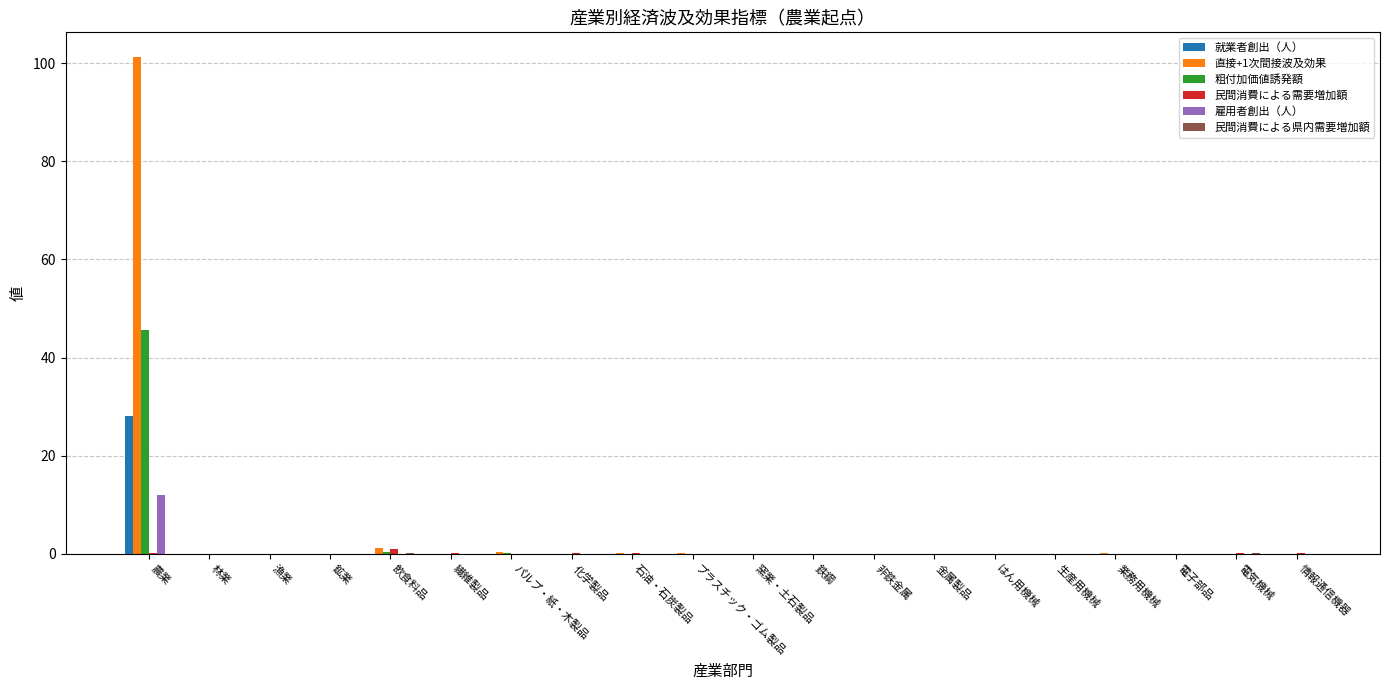

True or false: 雇用者創出（人） has a value of 6.2 at 鉱業.

False